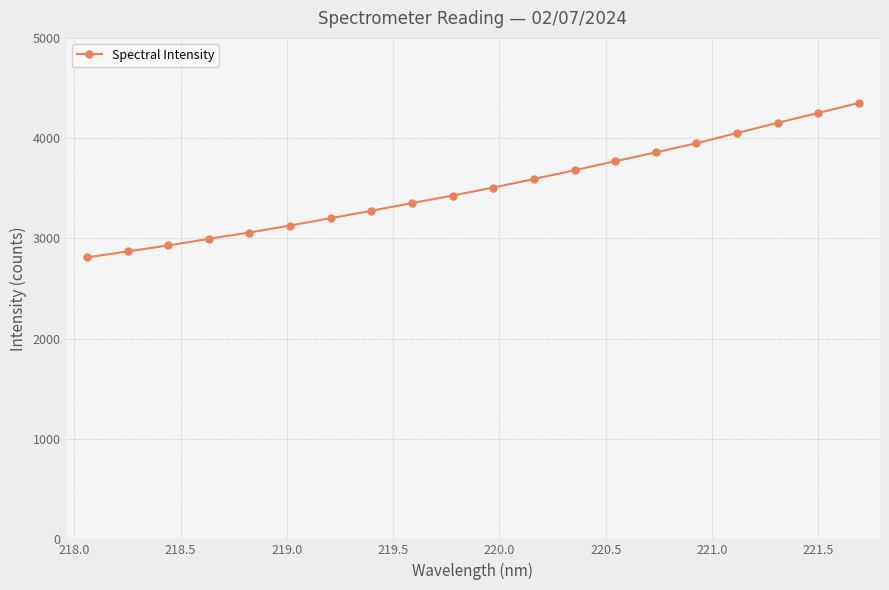

What is the greatest value displayed?

4351.4